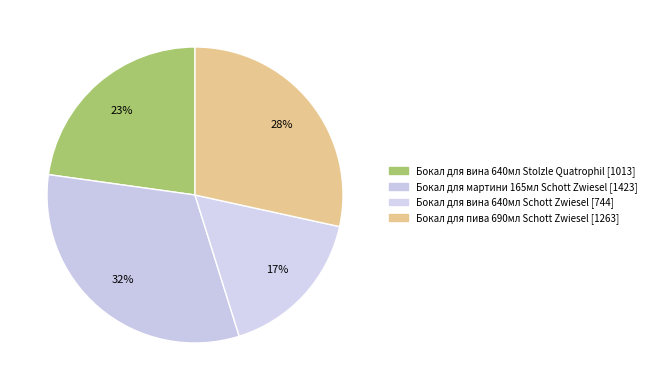

What is the ratio of the value at Бокал для мартини 165мл Schott Zwiesel to the value at Бокал для пива 690мл Schott Zwiesel?

1.1